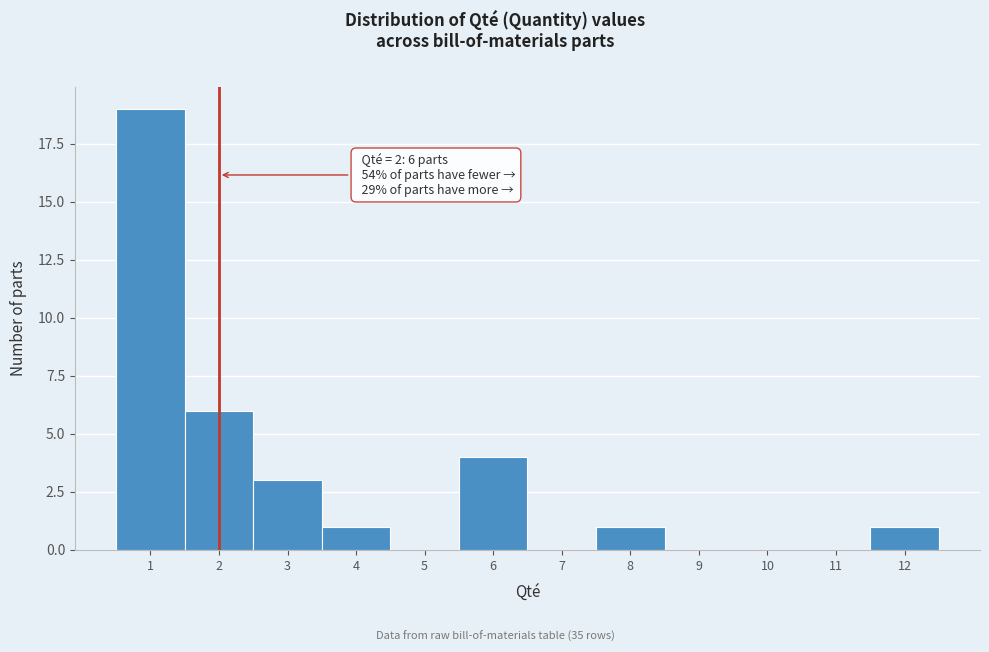

Over which range of the x-axis is the bar tallest?

0.5 to 1.5